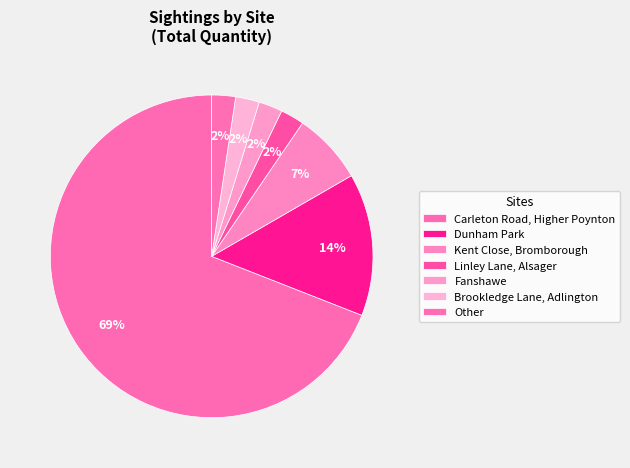

Which category has the biggest portion of the pie?

Carleton Road, Higher Poynton